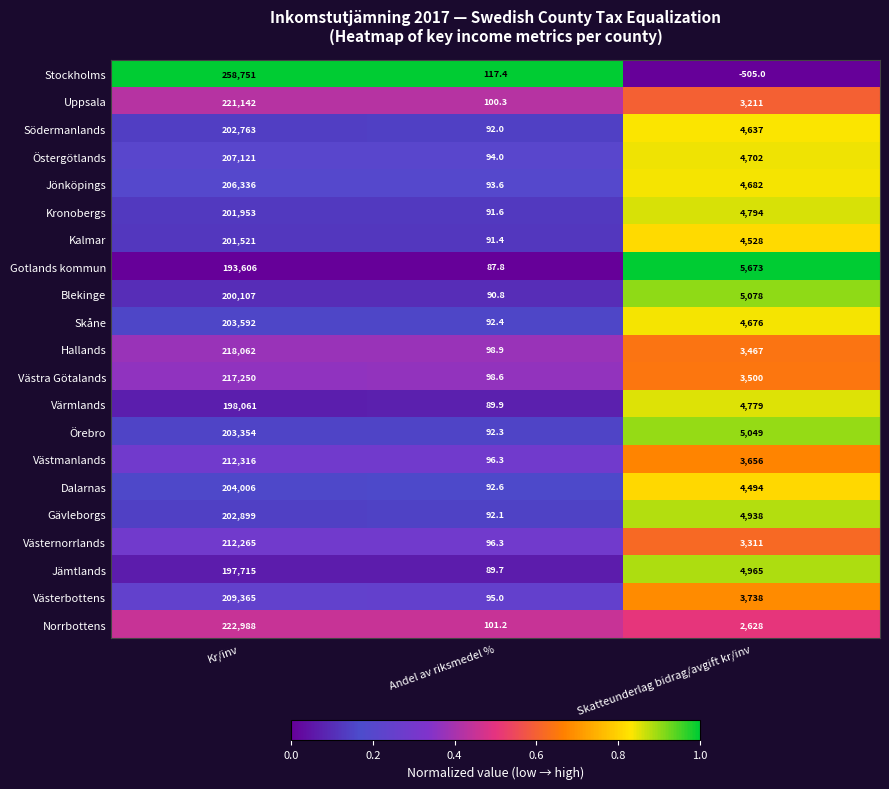

At which category is the sum across all series the highest?

Kr/inv